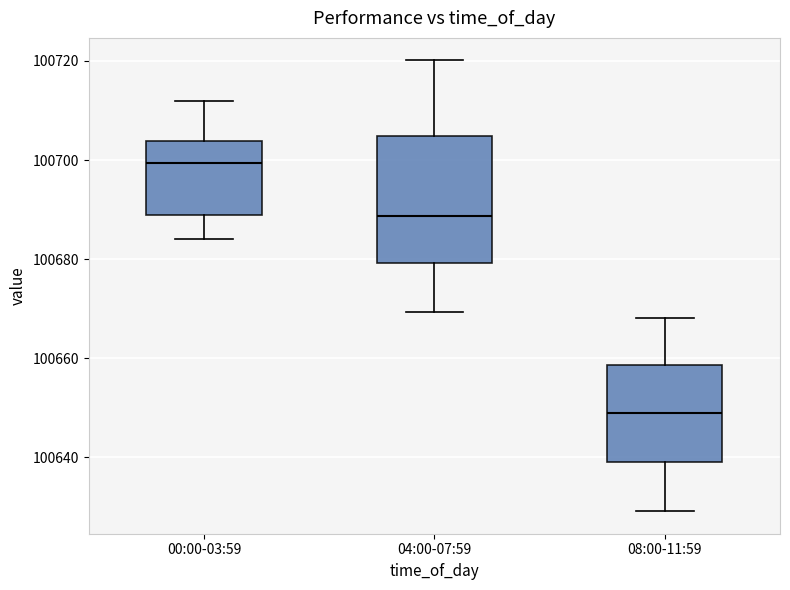

Which box is the tallest, from its lower edge to its upper edge?

04:00-07:59